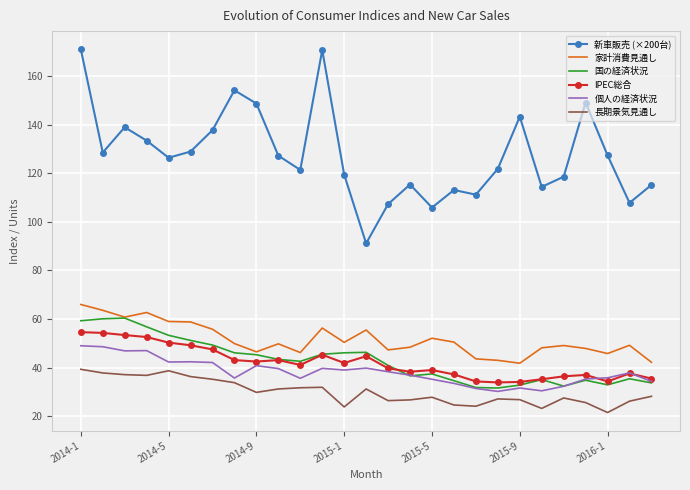

What is the minimum value shown in the chart?

21.5